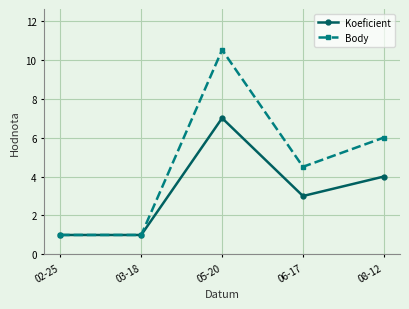

What is the average value of the Body series?

4.6